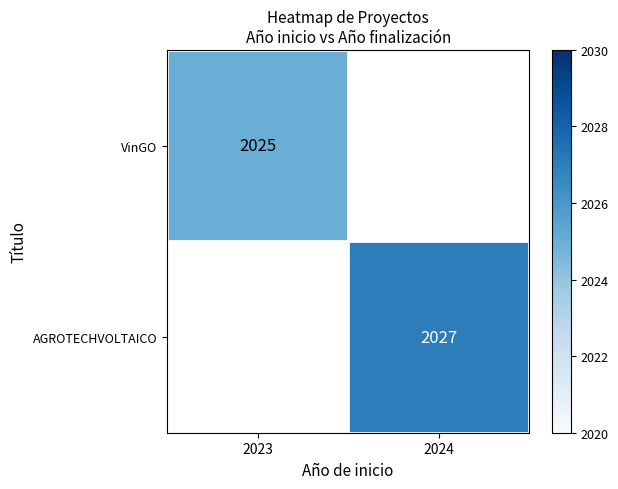

True or false: VinGO has a value of 863 at 2023.

False